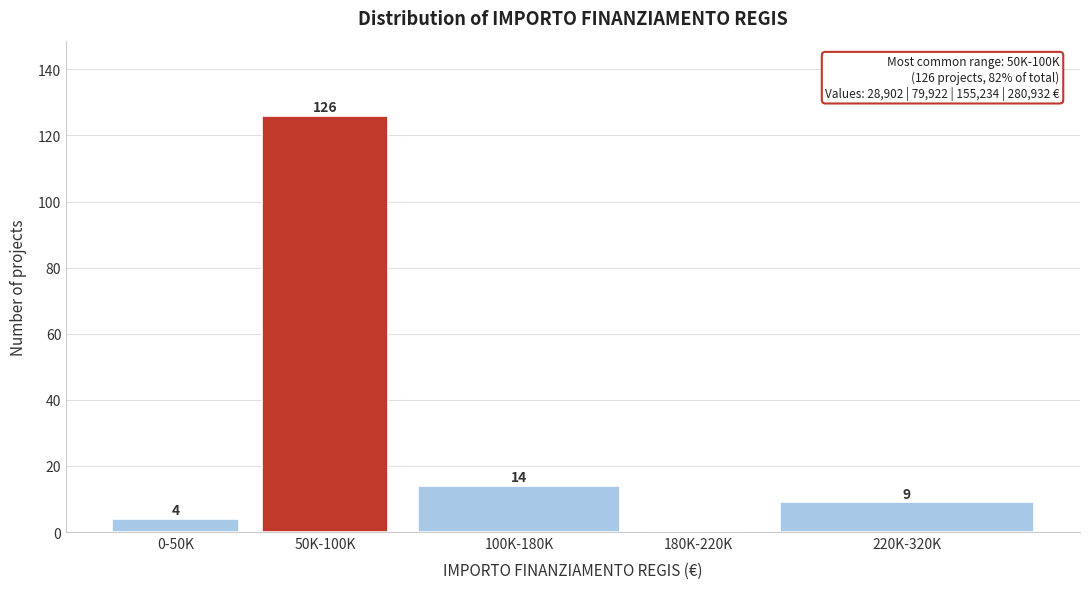

Reading left to right, extract all data points from this chart.

0-50K=4	50K-100K=126	100K-180K=14	180K-220K=0	220K-320K=9